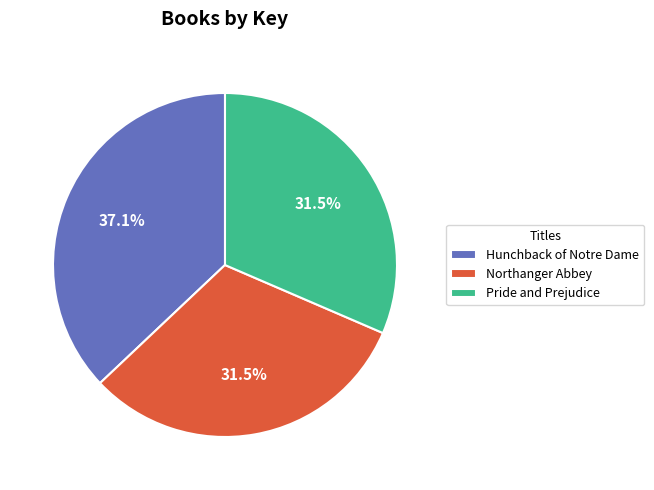

How many segments does this pie chart have?

3